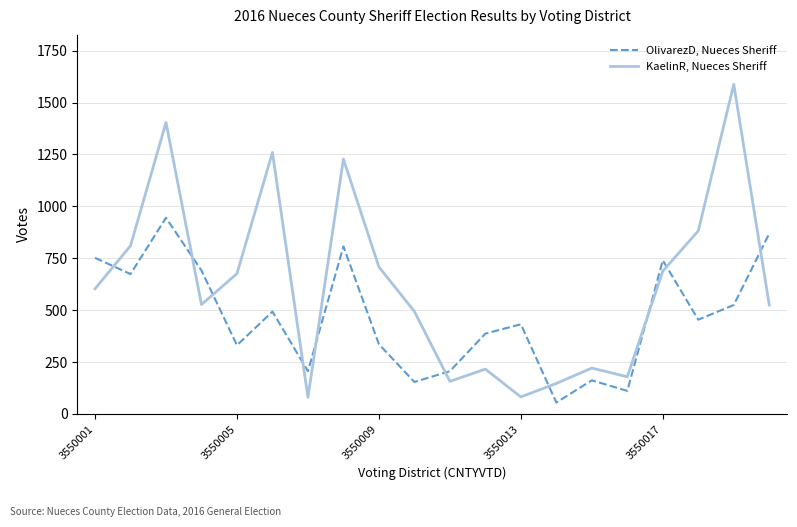

In OlivarezD, Nueces Sheriff, how many points are lower than both neighbors (excluding endpoints)?

7